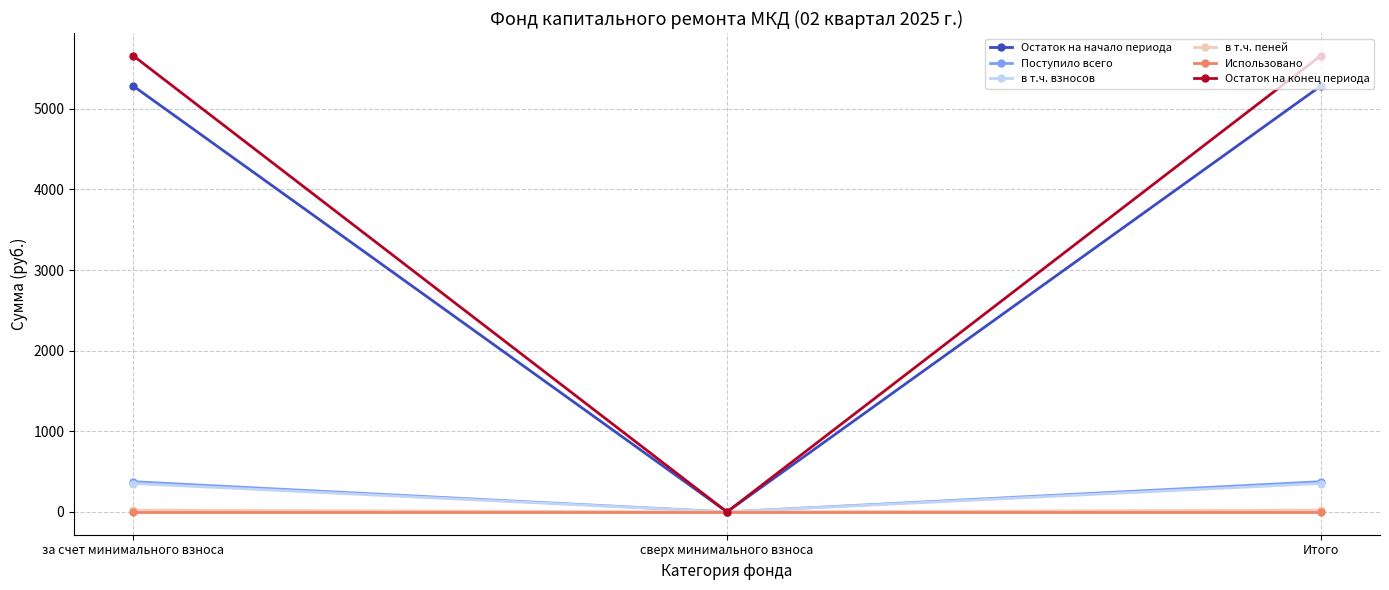

What is the spread (max minus min) of values at Итого?

5656.7